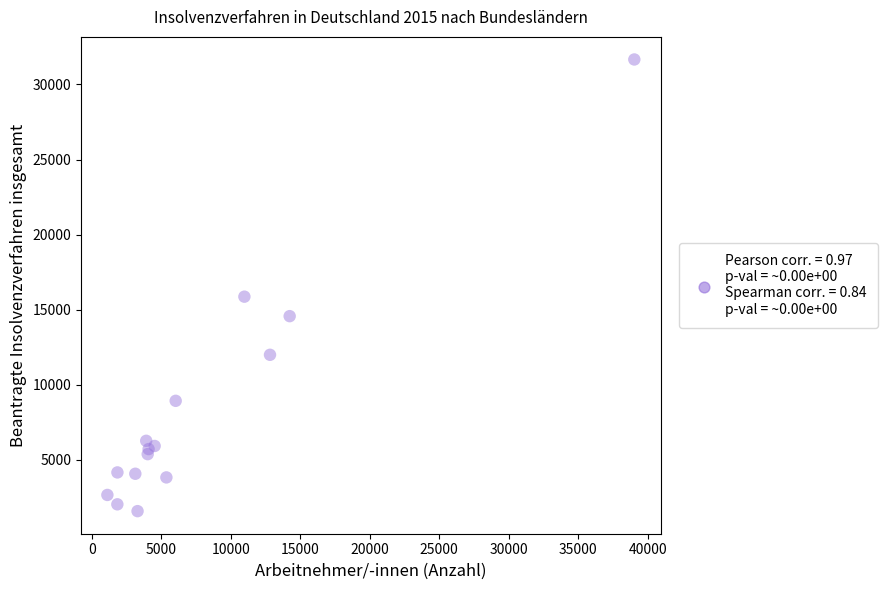

What Y value in the scatter plot is closest to 16625?

15869